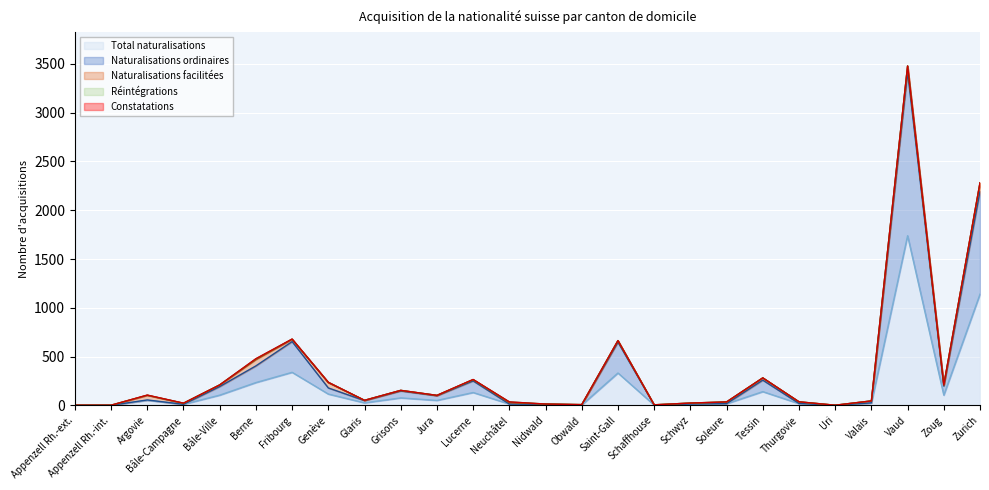

Does the chart display data point markers on the line(s)?

No